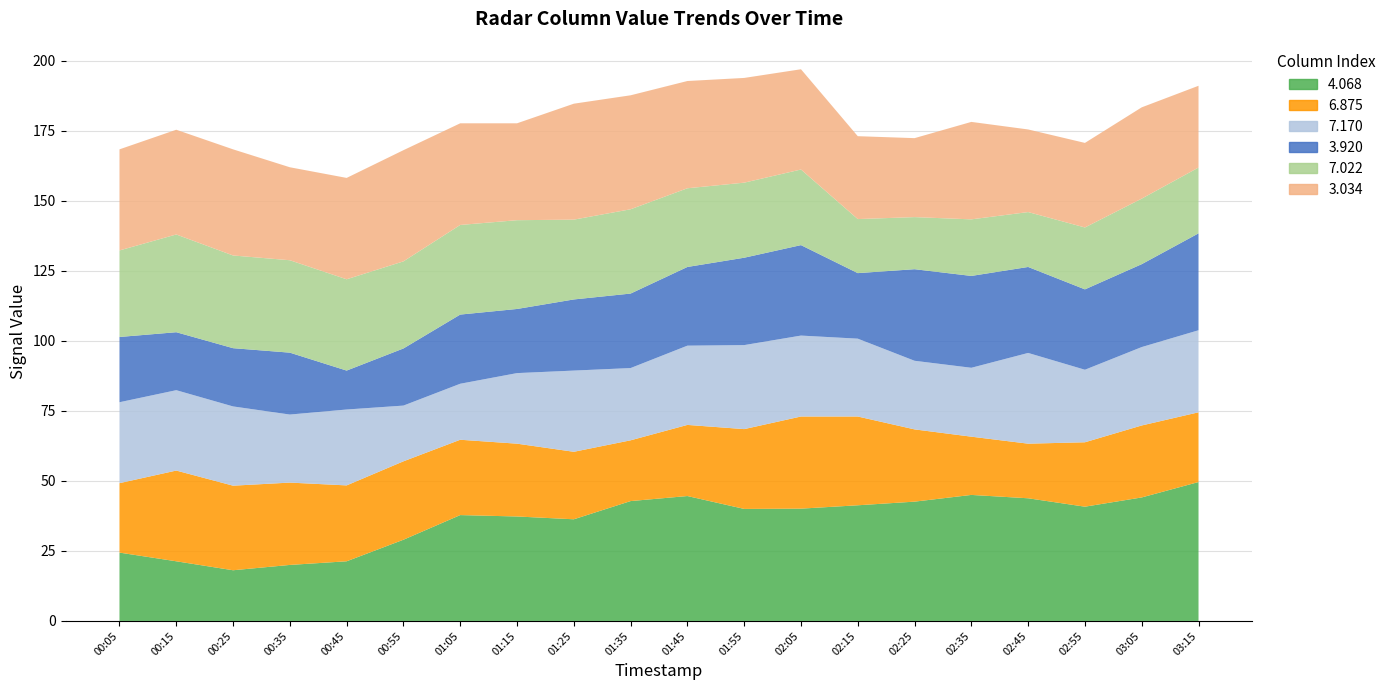

Reading left to right, what are all the values shown in this chart?

4.068: 2009/12/01 00:05=24.4	2009/12/01 00:15=21.3	2009/12/01 00:25=18.1	2009/12/01 00:35=20.0	2009/12/01 00:45=21.3	2009/12/01 00:55=29.0	2009/12/01 01:05=37.8	2009/12/01 01:15=37.3	2009/12/01 01:25=36.3	2009/12/01 01:35=42.8	2009/12/01 01:45=44.6	2009/12/01 01:55=40.0	2009/12/01 02:05=40.1	2009/12/01 02:15=41.3	2009/12/01 02:25=42.6	2009/12/01 02:35=45.0	2009/12/01 02:45=43.8	2009/12/01 02:55=40.8	2009/12/01 03:05=44.1	2009/12/01 03:15=49.6
6.875: 2009/12/01 00:05=24.8	2009/12/01 00:15=32.4	2009/12/01 00:25=30.2	2009/12/01 00:35=29.4	2009/12/01 00:45=27.1	2009/12/01 00:55=28.0	2009/12/01 01:05=26.9	2009/12/01 01:15=26.0	2009/12/01 01:25=24.1	2009/12/01 01:35=21.7	2009/12/01 01:45=25.4	2009/12/01 01:55=28.5	2009/12/01 02:05=32.9	2009/12/01 02:15=31.7	2009/12/01 02:25=25.8	2009/12/01 02:35=20.8	2009/12/01 02:45=19.5	2009/12/01 02:55=23.0	2009/12/01 03:05=25.7	2009/12/01 03:15=24.9
7.170: 2009/12/01 00:05=28.9	2009/12/01 00:15=28.7	2009/12/01 00:25=28.3	2009/12/01 00:35=24.3	2009/12/01 00:45=27.1	2009/12/01 00:55=19.9	2009/12/01 01:05=20.0	2009/12/01 01:15=25.2	2009/12/01 01:25=29.0	2009/12/01 01:35=25.8	2009/12/01 01:45=28.3	2009/12/01 01:55=30.0	2009/12/01 02:05=28.9	2009/12/01 02:15=27.8	2009/12/01 02:25=24.5	2009/12/01 02:35=24.6	2009/12/01 02:45=32.4	2009/12/01 02:55=25.9	2009/12/01 03:05=28.0	2009/12/01 03:15=29.3
3.920: 2009/12/01 00:05=23.3	2009/12/01 00:15=20.7	2009/12/01 00:25=20.8	2009/12/01 00:35=22.1	2009/12/01 00:45=13.9	2009/12/01 00:55=20.4	2009/12/01 01:05=24.7	2009/12/01 01:15=22.9	2009/12/01 01:25=25.4	2009/12/01 01:35=26.6	2009/12/01 01:45=28.1	2009/12/01 01:55=31.2	2009/12/01 02:05=32.3	2009/12/01 02:15=23.4	2009/12/01 02:25=32.7	2009/12/01 02:35=32.8	2009/12/01 02:45=30.7	2009/12/01 02:55=28.7	2009/12/01 03:05=29.6	2009/12/01 03:15=34.6
7.022: 2009/12/01 00:05=30.9	2009/12/01 00:15=34.9	2009/12/01 00:25=33.1	2009/12/01 00:35=33.0	2009/12/01 00:45=32.6	2009/12/01 00:55=31.1	2009/12/01 01:05=32.0	2009/12/01 01:15=31.7	2009/12/01 01:25=28.5	2009/12/01 01:35=30.1	2009/12/01 01:45=28.1	2009/12/01 01:55=26.8	2009/12/01 02:05=27.0	2009/12/01 02:15=19.3	2009/12/01 02:25=18.6	2009/12/01 02:35=20.2	2009/12/01 02:45=19.6	2009/12/01 02:55=22.1	2009/12/01 03:05=23.4	2009/12/01 03:15=23.5
3.034: 2009/12/01 00:05=36.1	2009/12/01 00:15=37.4	2009/12/01 00:25=37.9	2009/12/01 00:35=33.2	2009/12/01 00:45=36.2	2009/12/01 00:55=39.7	2009/12/01 01:05=36.3	2009/12/01 01:15=34.6	2009/12/01 01:25=41.4	2009/12/01 01:35=40.7	2009/12/01 01:45=38.3	2009/12/01 01:55=37.4	2009/12/01 02:05=35.8	2009/12/01 02:15=29.6	2009/12/01 02:25=28.2	2009/12/01 02:35=34.8	2009/12/01 02:45=29.5	2009/12/01 02:55=30.2	2009/12/01 03:05=32.6	2009/12/01 03:15=29.2